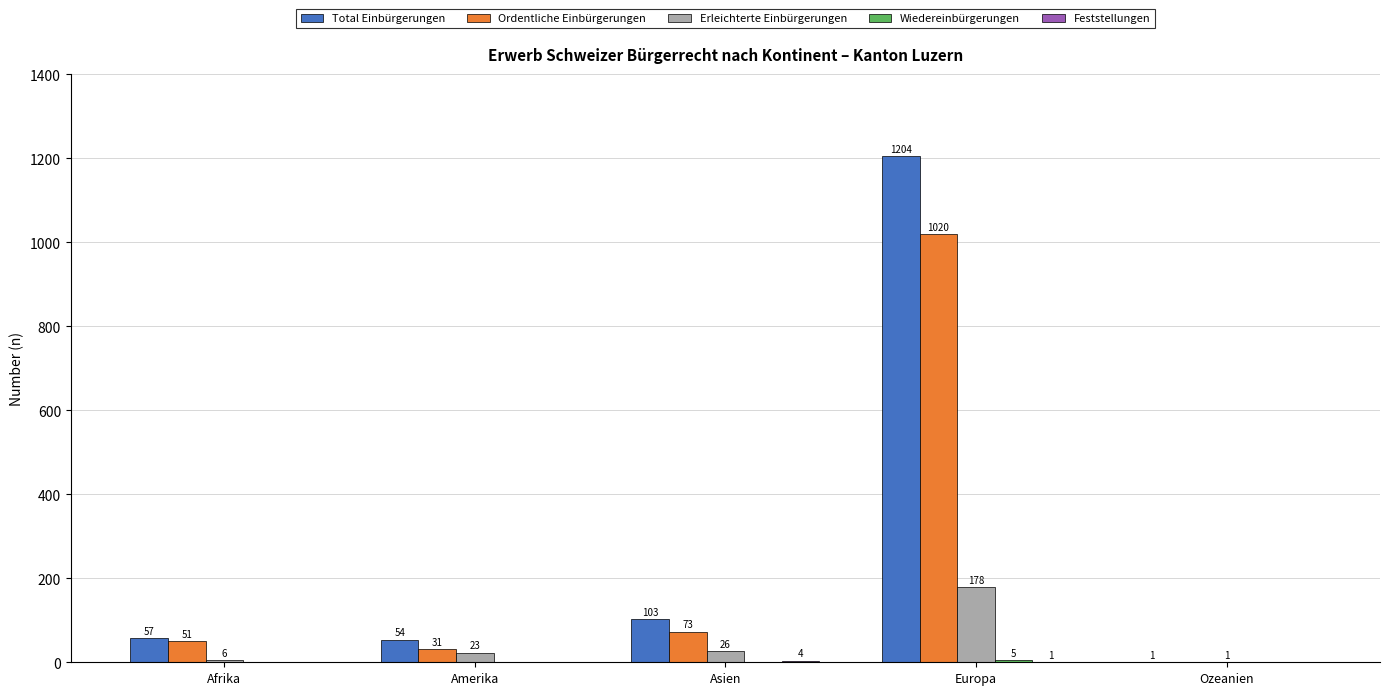

Read the Ordentliche Einbürgerungen value at Asien.

73